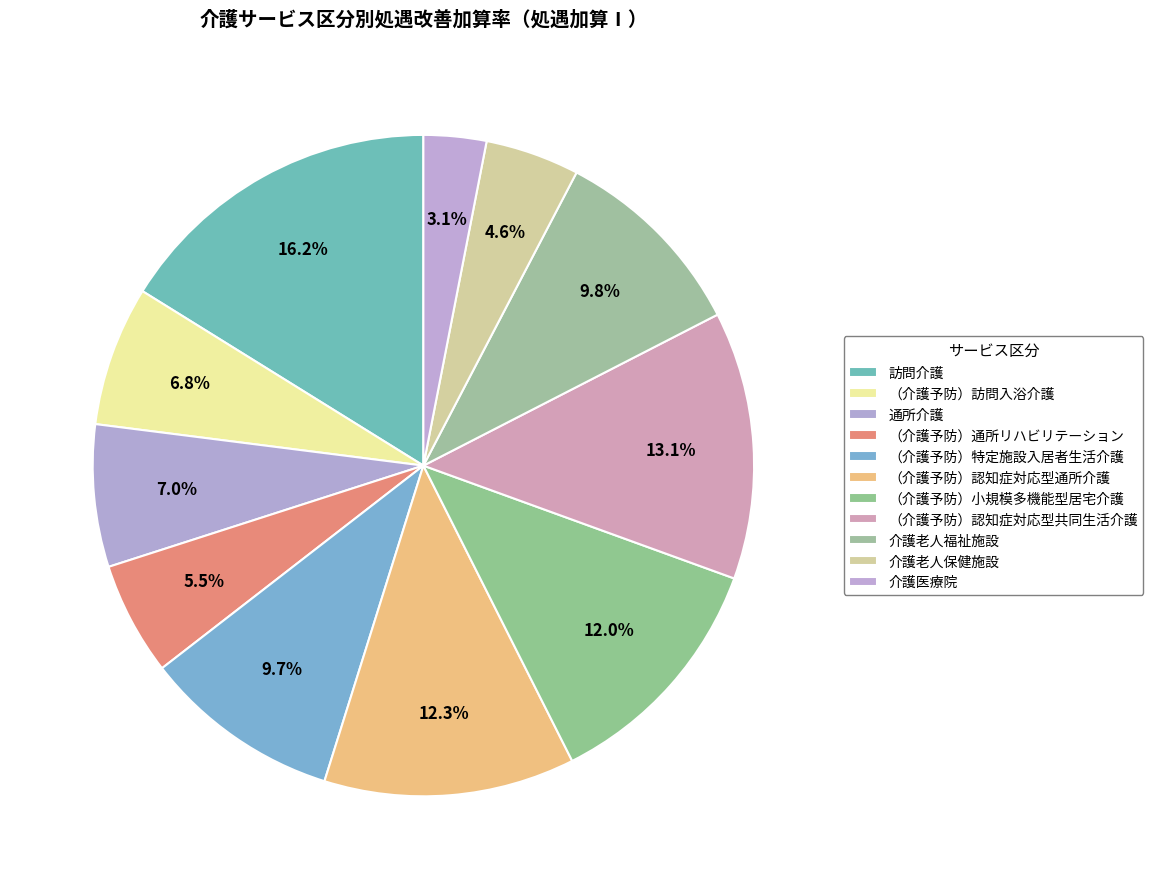

What portion of the pie excludes 訪問介護?

83.8%